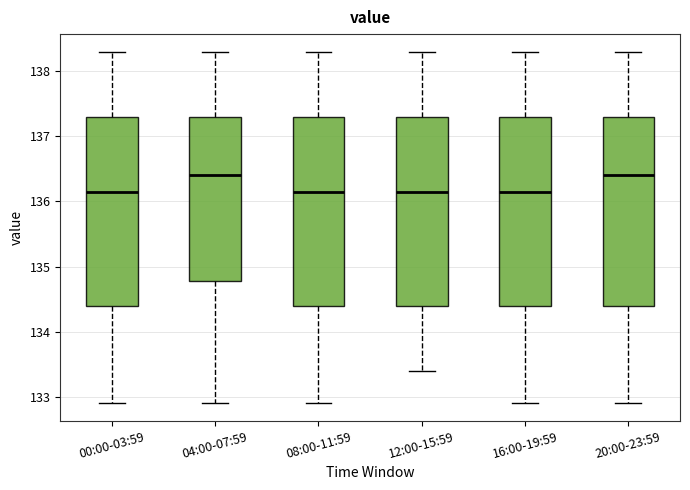

Where is the upper edge of the box for 20:00-23:59 on the y-axis? The values are not printed on the chart, so give them approximately, as read against the axis.

137.3